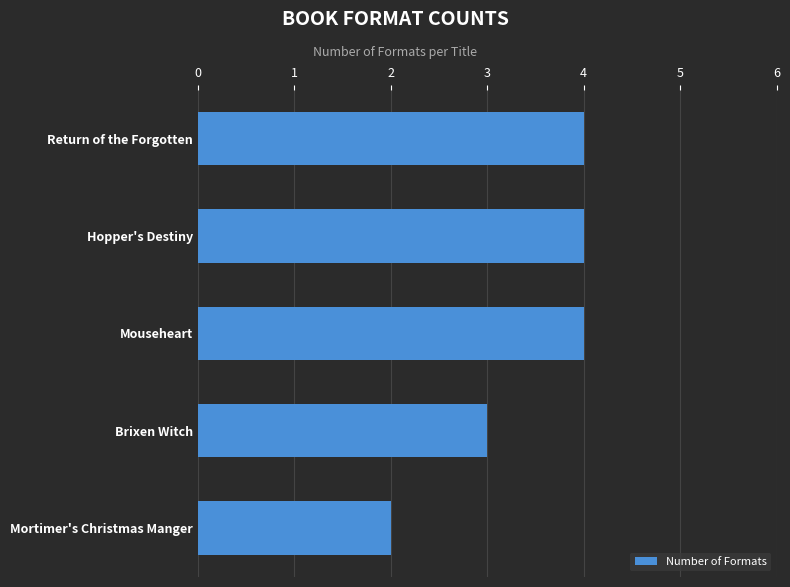

Approximately how many times larger is the value at Mouseheart compared to Return of the Forgotten?

1.0